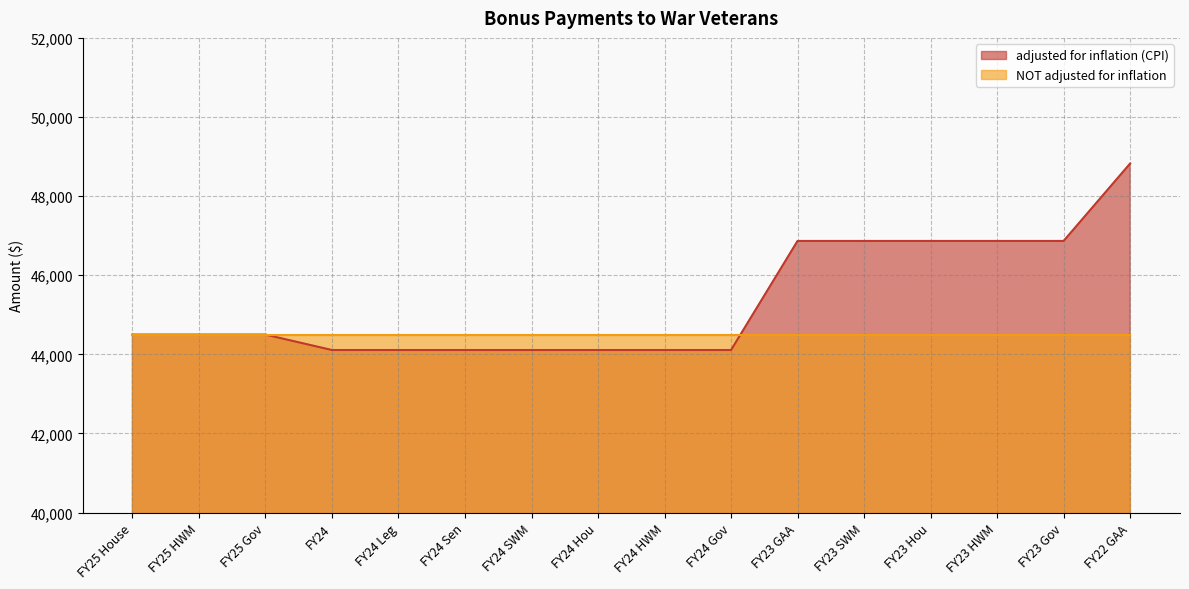

Reading right to left, what are all the values shown in this chart?

FY22 GAA=48824	FY23 Gov=46867	FY23 HWM=46867	FY23 Hou=46867	FY23 SWM=46867	FY23 GAA=46867	FY24 Gov=44110	FY24 HWM=44110	FY24 Hou=44110	FY24 SWM=44110	FY24 Sen=44110	FY24 Leg=44110	FY24=44110	FY25 Gov=44500	FY25 HWM=44500	FY25 House=44500